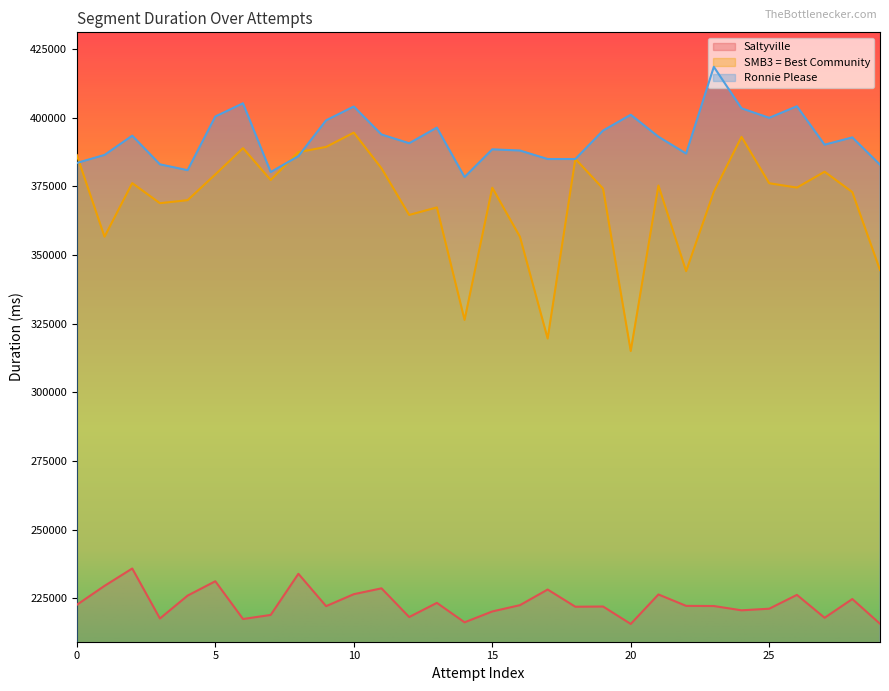

How many lines are shown in the chart?

3